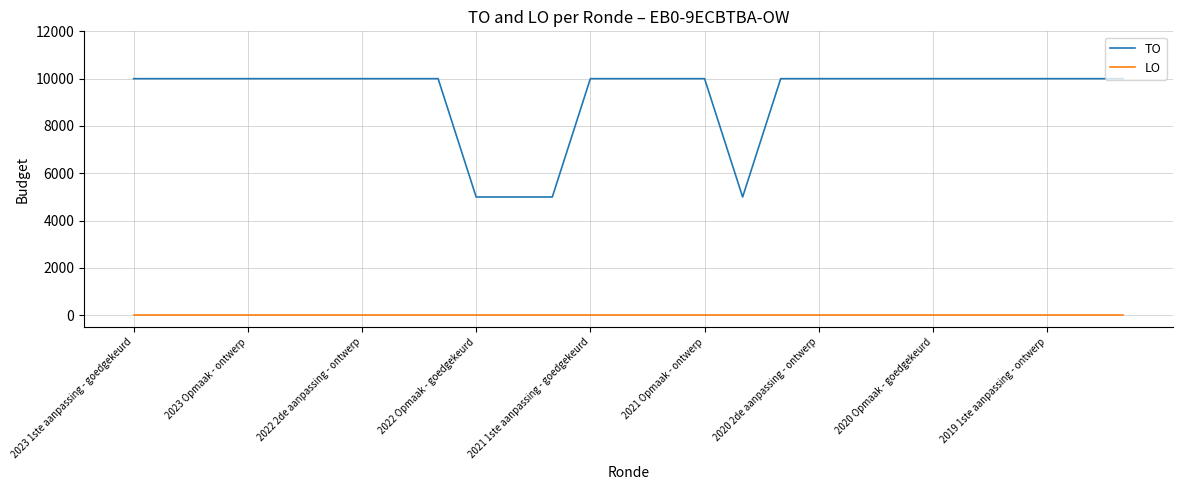

Which series has the largest total across all categories?

TO